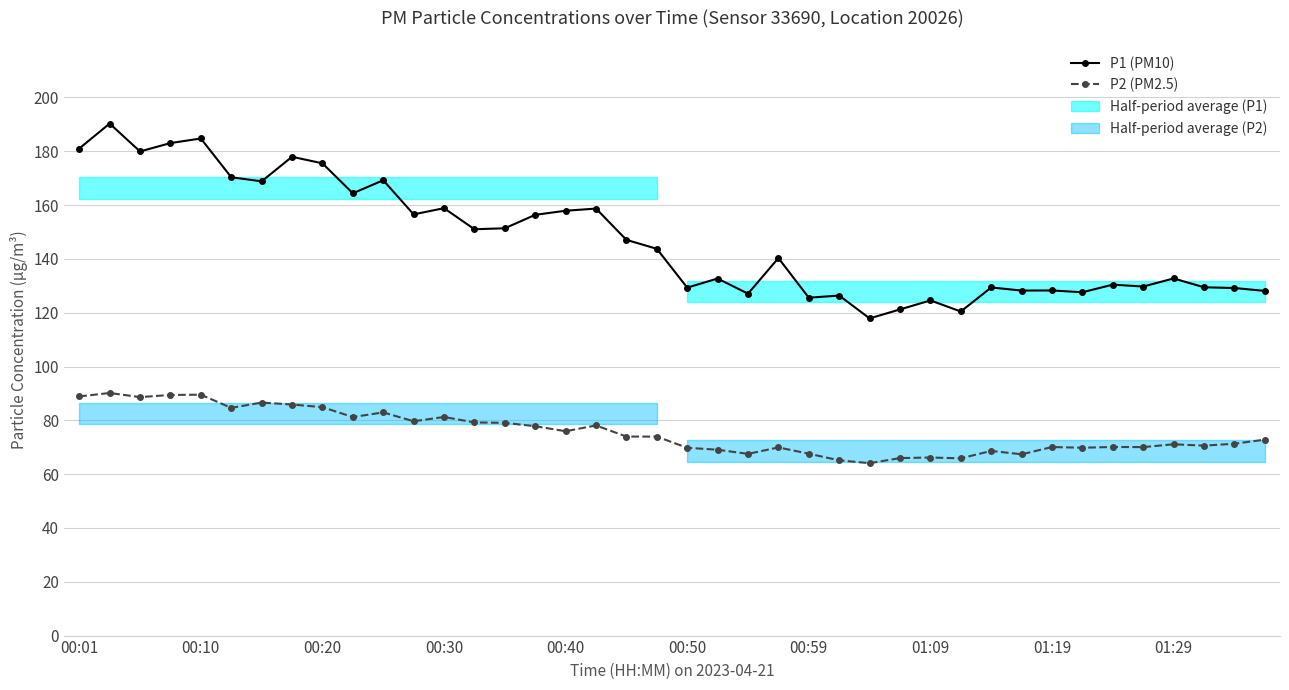

How many categories are shown in the chart?

40